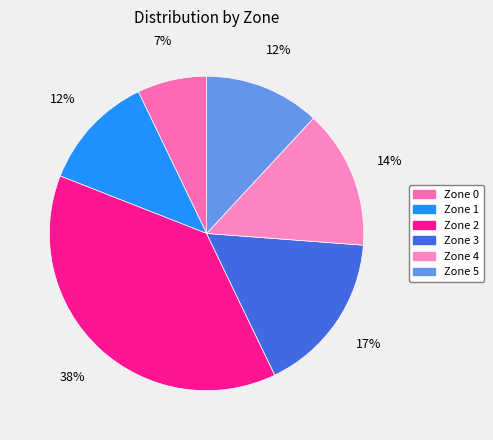

To the nearest percent, what is the average slice percentage?

17%